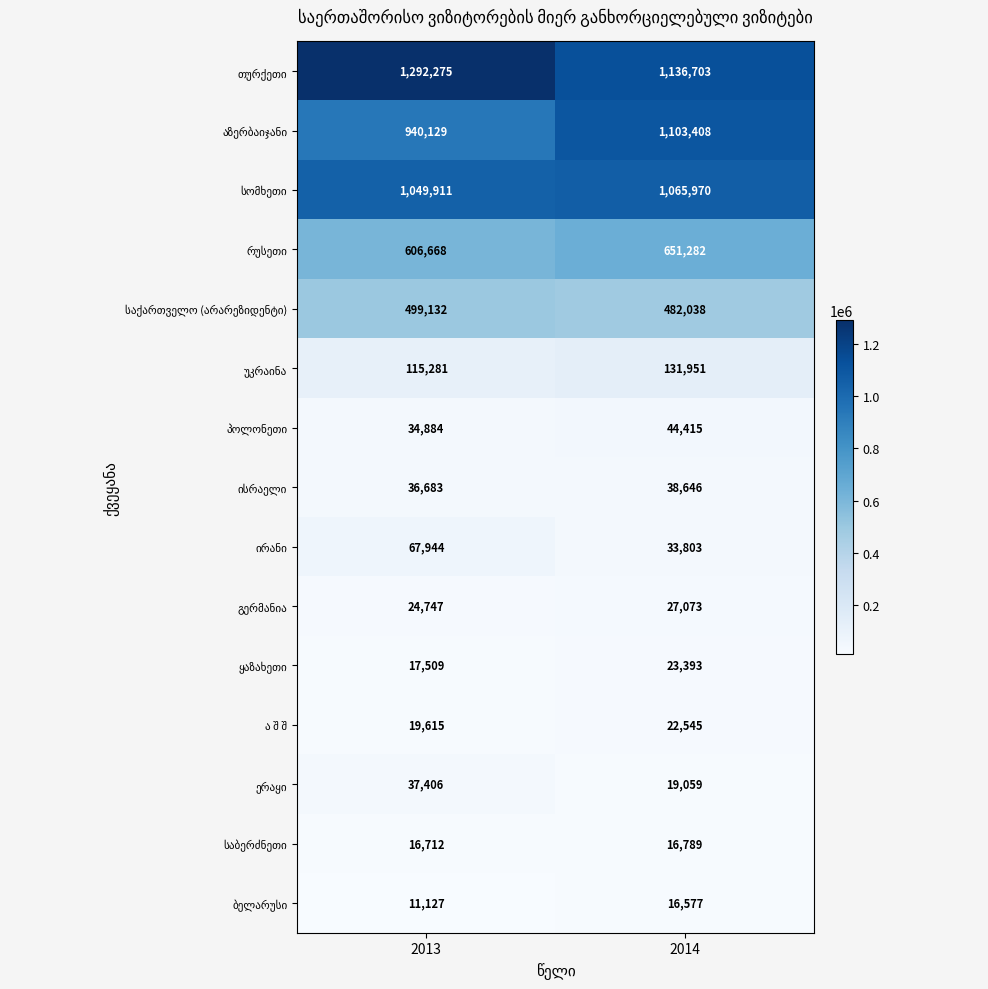

At which category does the chart reach its peak across all series?

2013